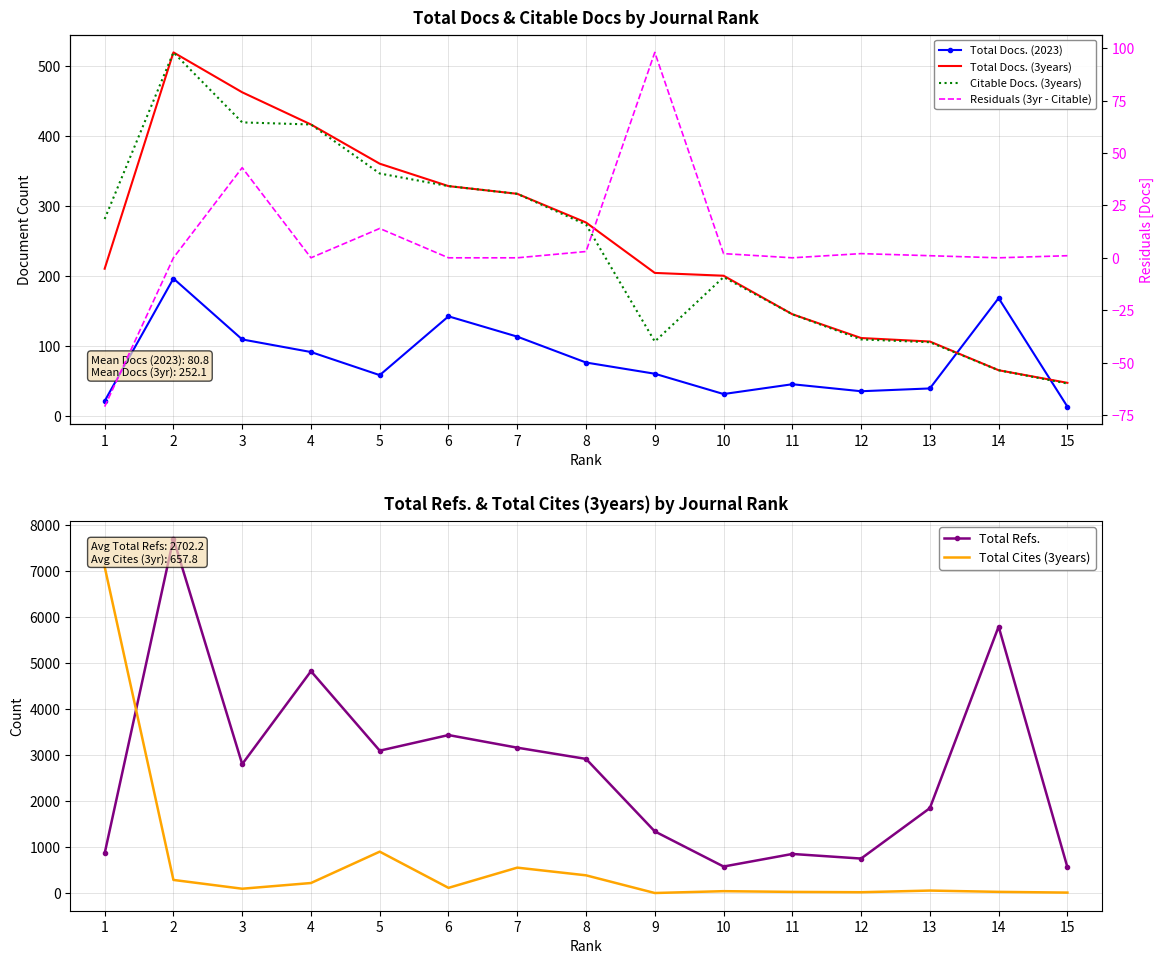

What is the maximum value for Total Refs.?

7698